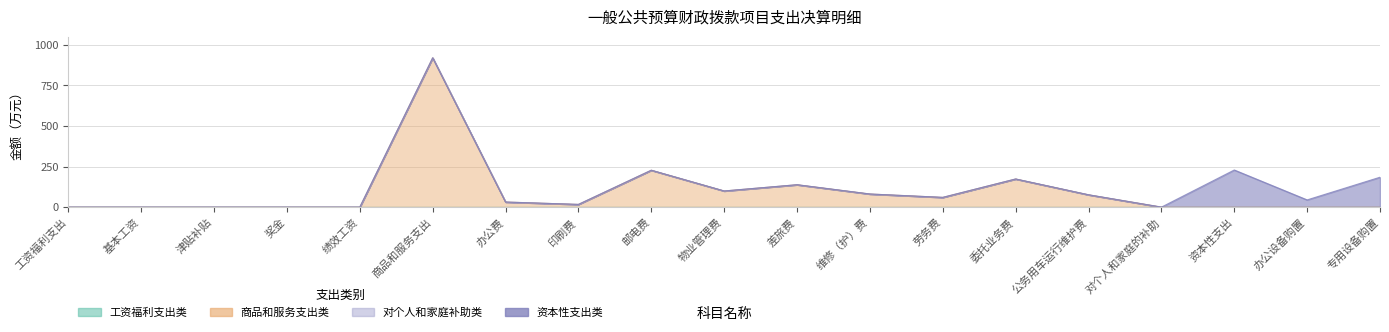

True or false: 资本性支出类 and 对个人和家庭补助类 intersect in this chart.

False